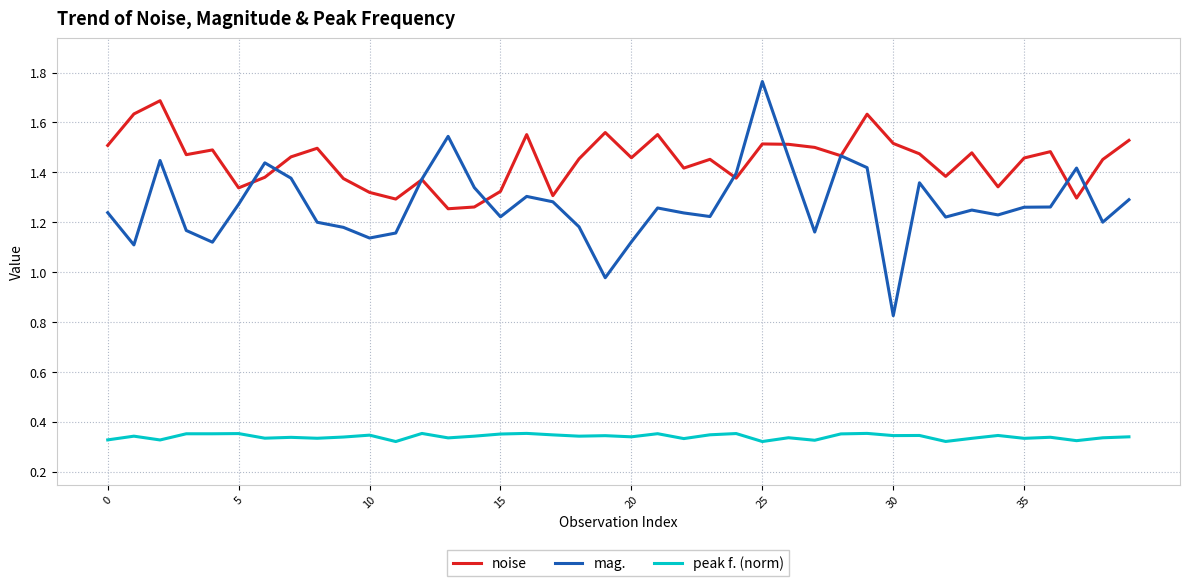

List the series in order of their overall mean, highest first.

noise, mag., peak f. (norm)